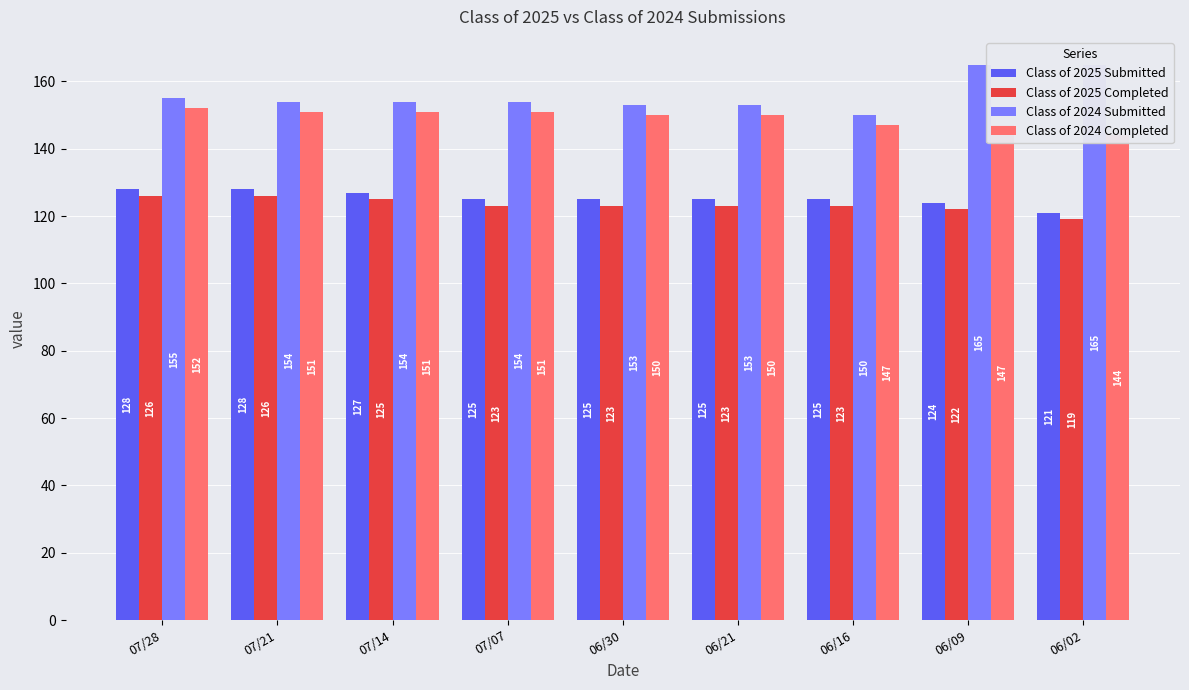

How many values in the Class of 2024 Submitted series are below 154?

3